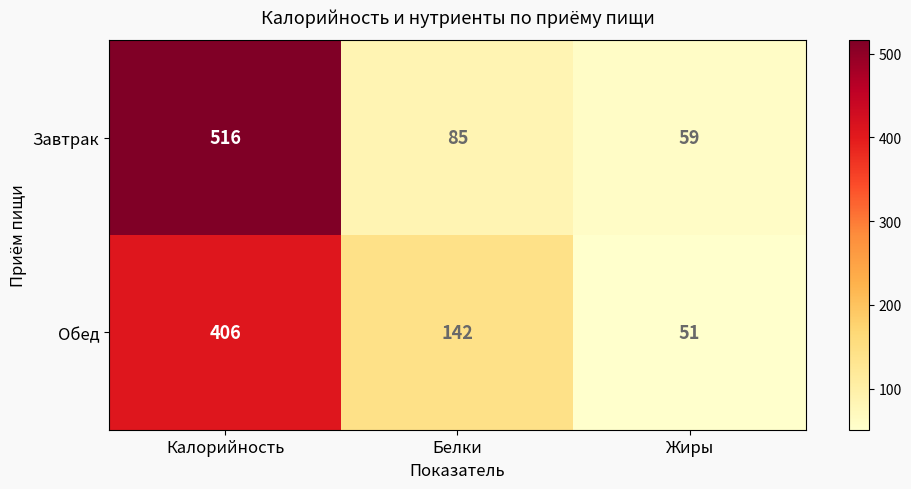

What is the difference between the highest and lowest values at Жиры?

8